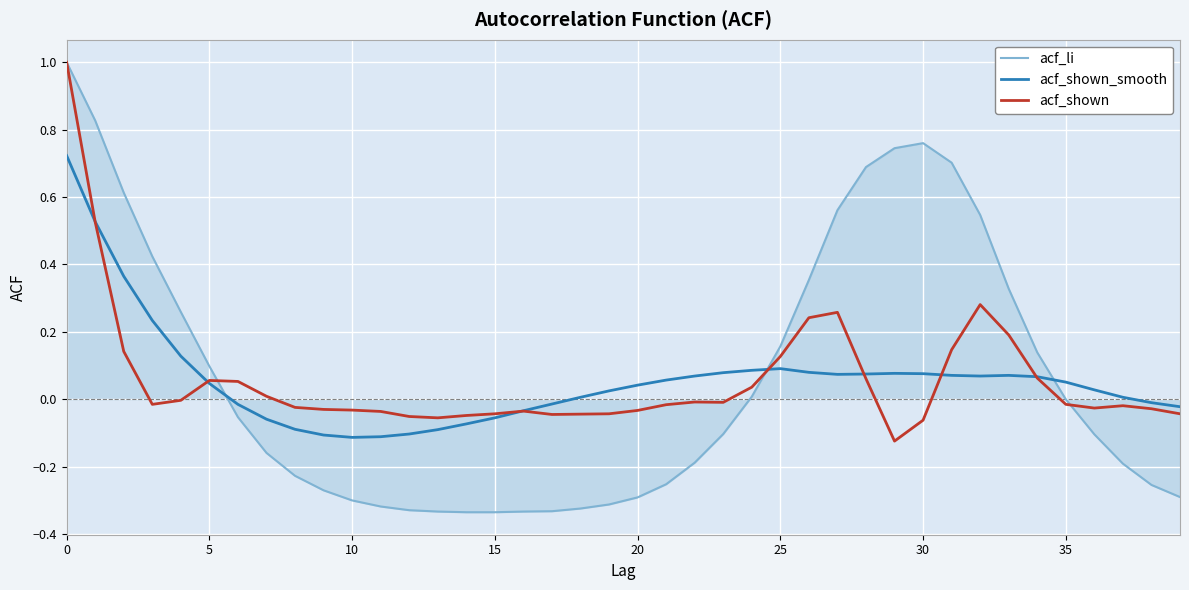

What is the maximum value shown in the chart?

1.0